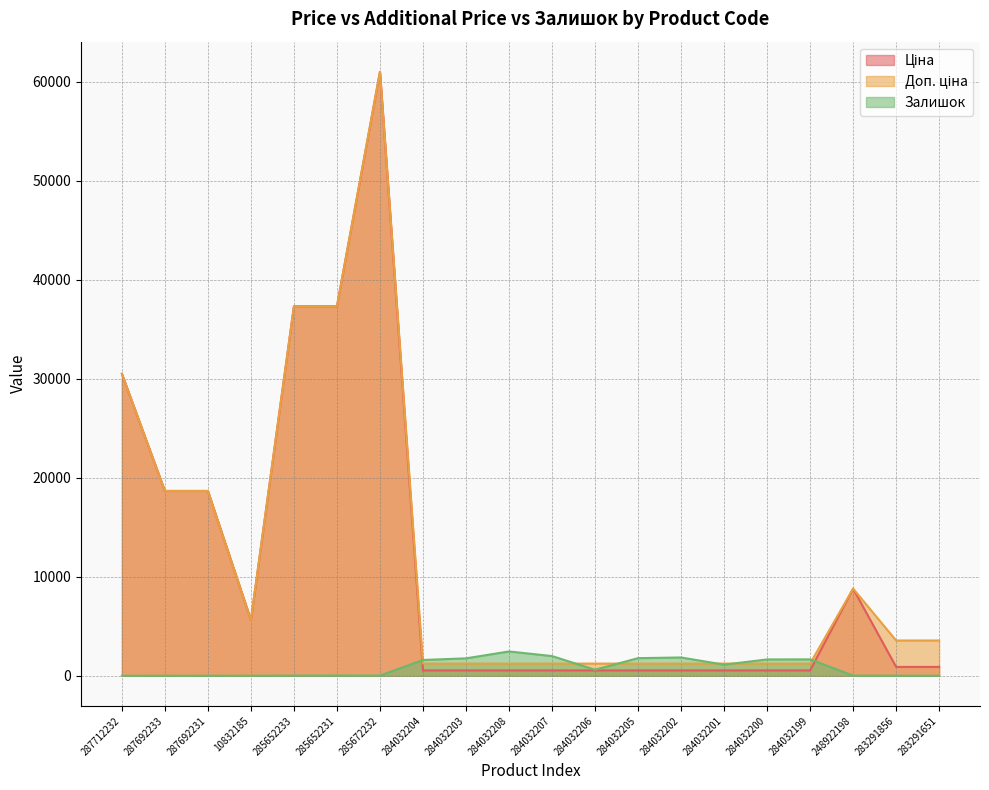

The value of Ціна at 287692231 is 12313.8. True or false?

False